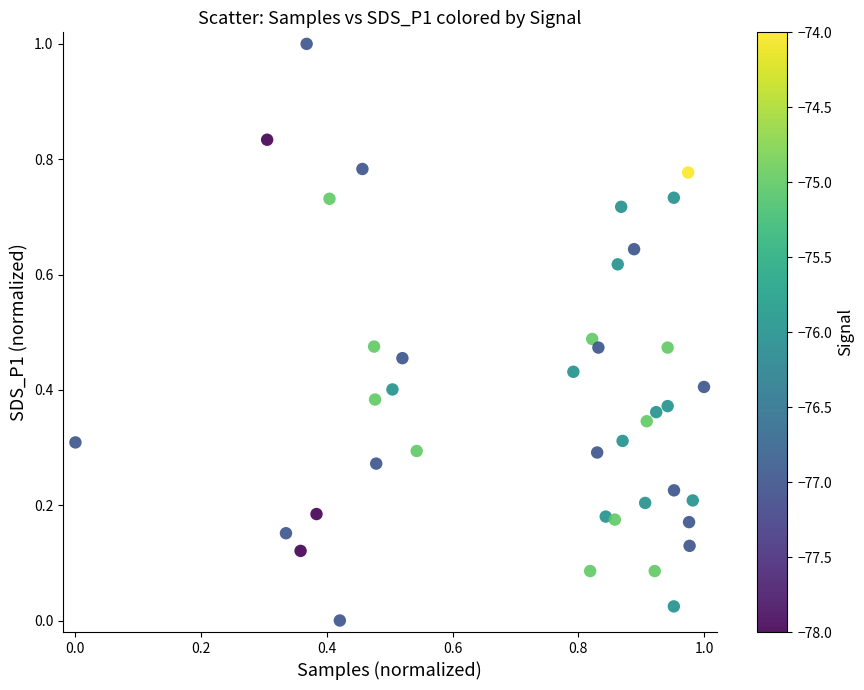

What is the range of X values (max minus min)?

1.0